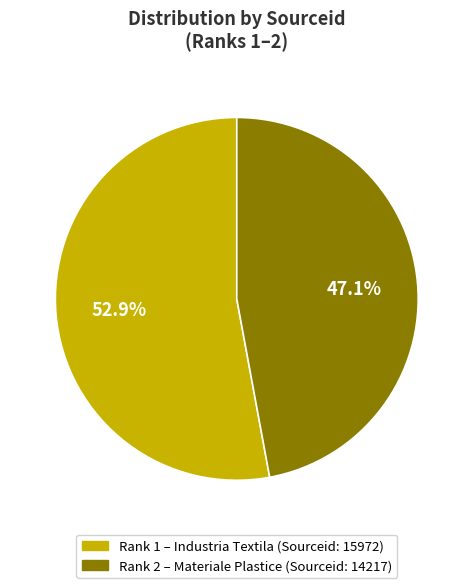

To the nearest percent, what is the average slice percentage?

50%